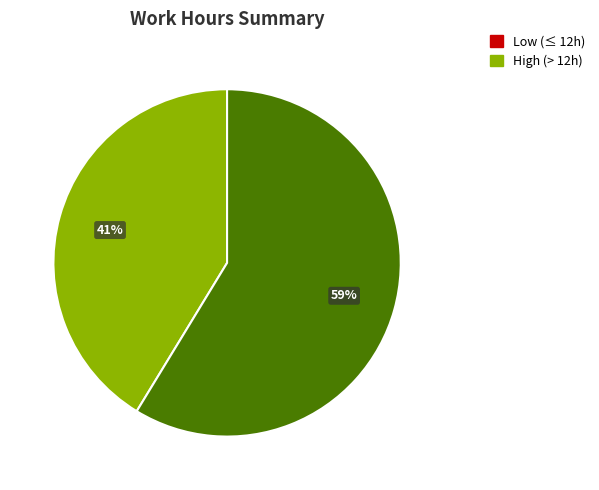

To the nearest percent, what is the average slice percentage?

50%